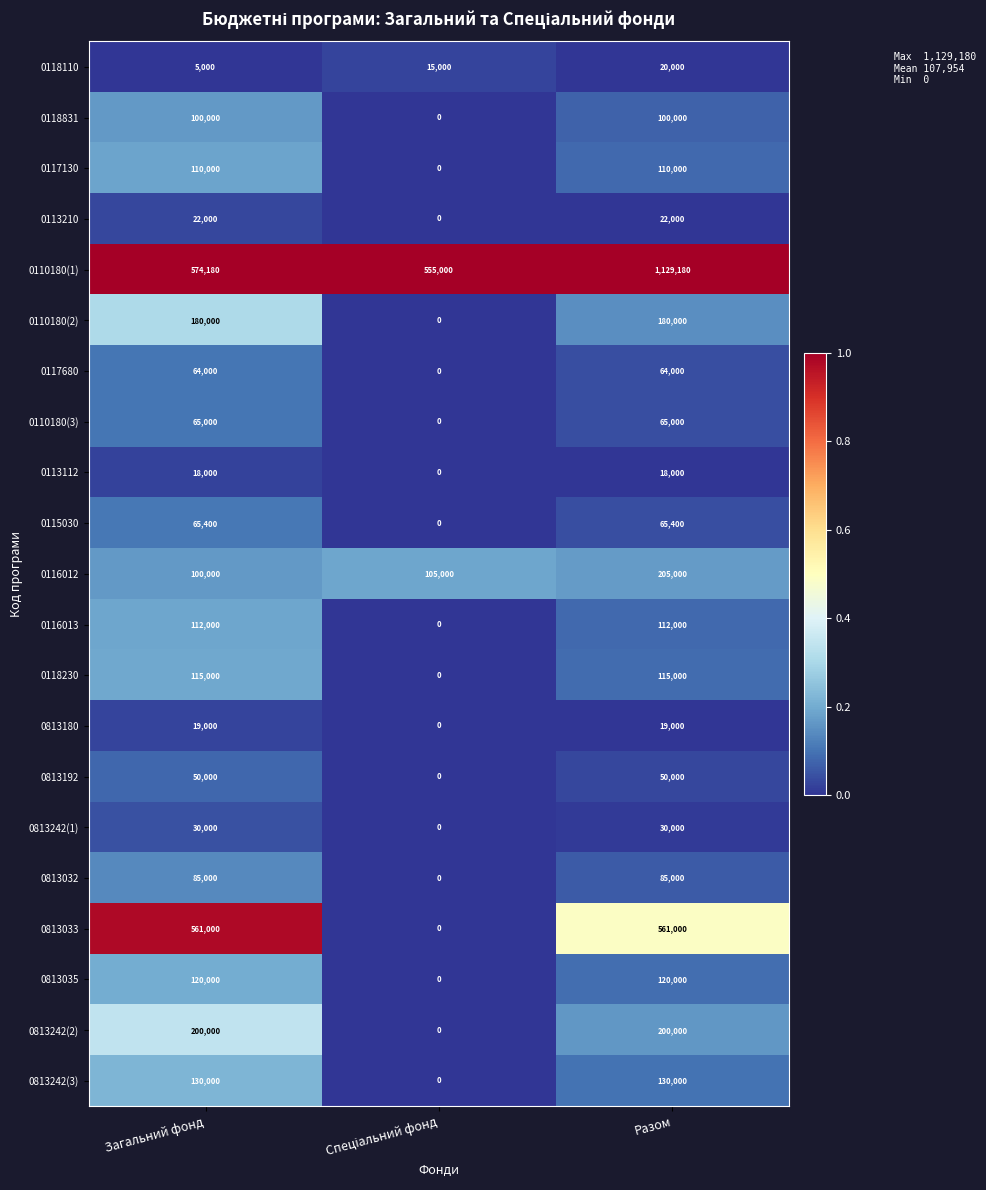

Which series has the largest range (max minus min)?

0110180(1)